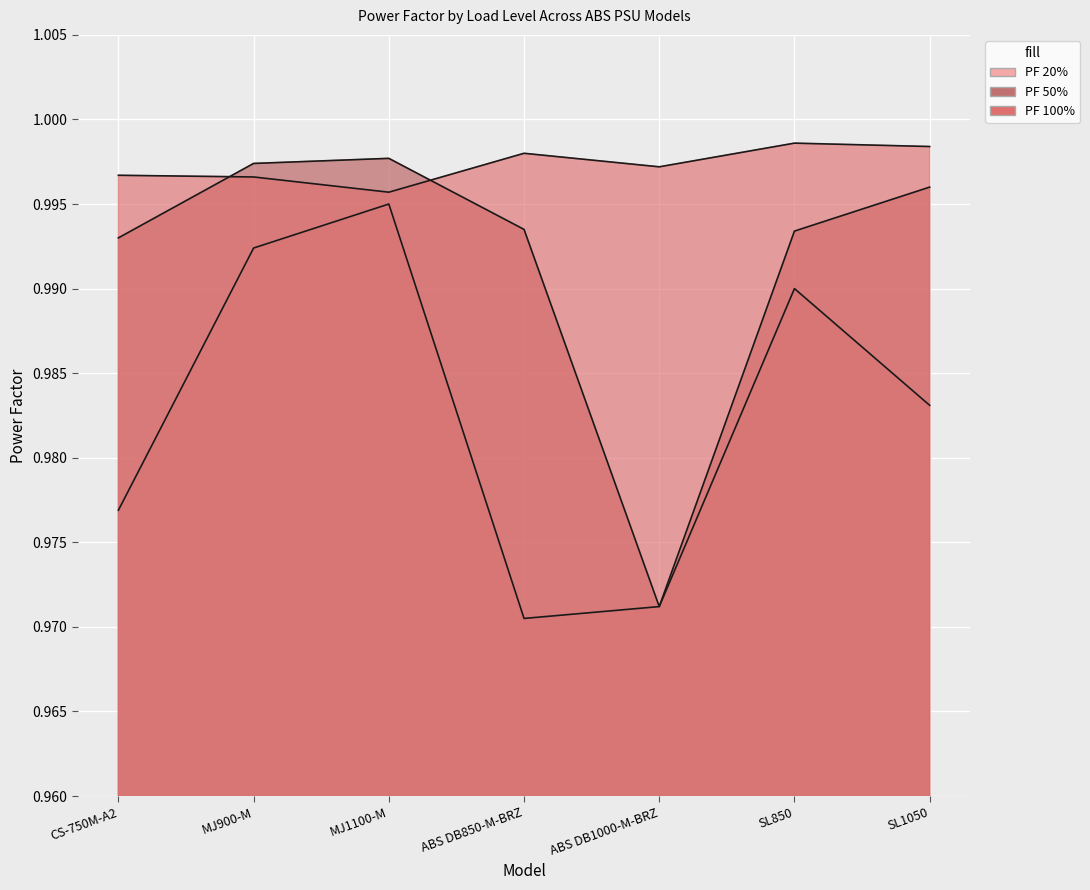

Reading left to right, what are all the values shown in this chart?

PF 20%: CS-750M-A2=1.0	MJ900-M=1.0	MJ1100-M=1.0	ABS DB850-M-BRZ=1.0	ABS DB1000-M-BRZ=1.0	SL850=1.0	SL1050=1.0
PF 50%: CS-750M-A2=1.0	MJ900-M=1.0	MJ1100-M=1.0	ABS DB850-M-BRZ=1.0	ABS DB1000-M-BRZ=1.0	SL850=1.0	SL1050=1.0
PF 100%: CS-750M-A2=1.0	MJ900-M=1.0	MJ1100-M=1.0	ABS DB850-M-BRZ=1.0	ABS DB1000-M-BRZ=1.0	SL850=1.0	SL1050=1.0